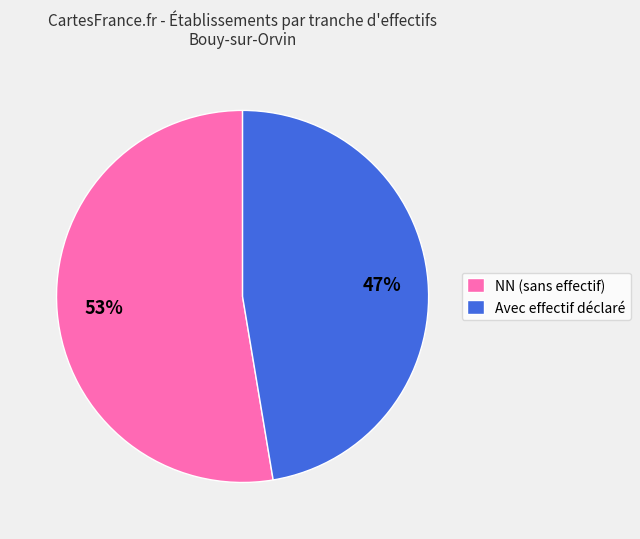

Which slice is the largest?

NN (sans effectif)